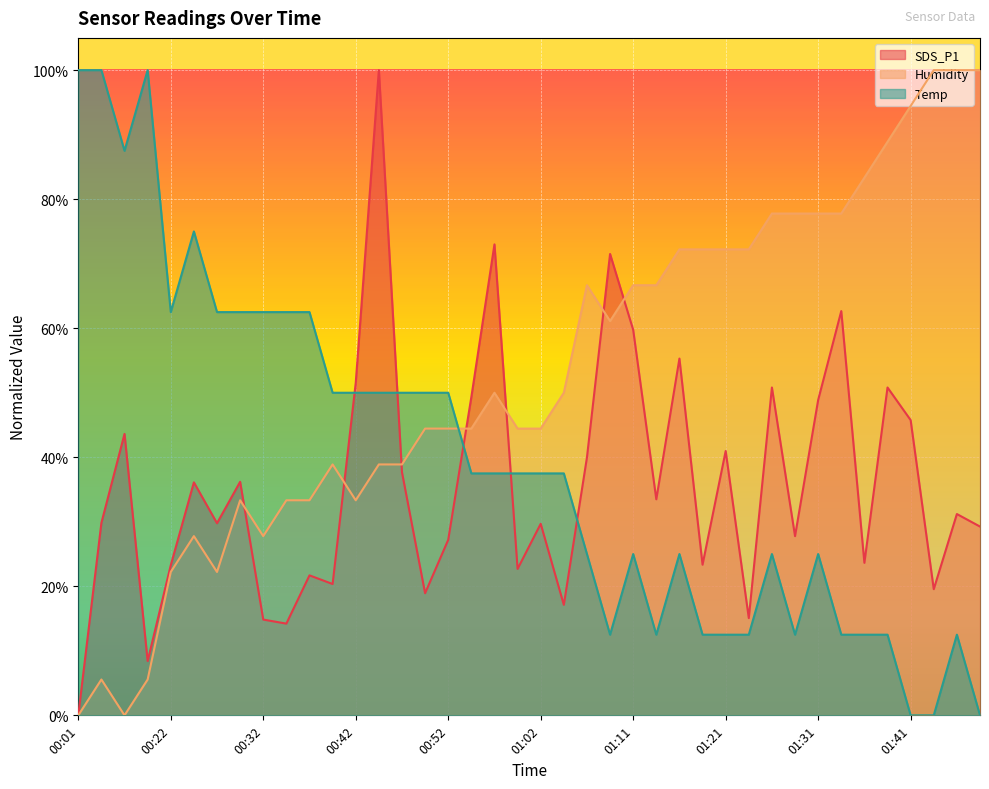

Which has a higher value, 01:29 or 01:43?

01:29